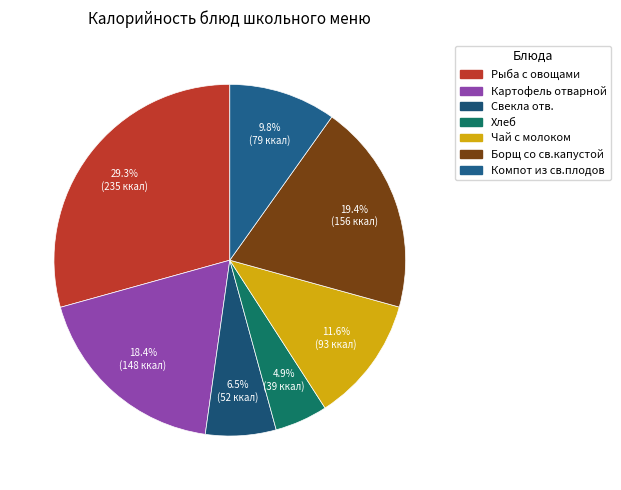

Combined, do Картофель отварной and Компот из св.плодов account for over 50%?

No